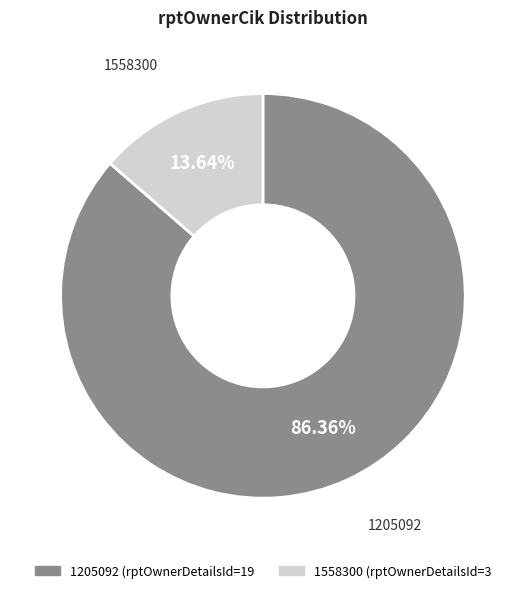

The 1558300 slice represents 14% of the pie. True or false?

True